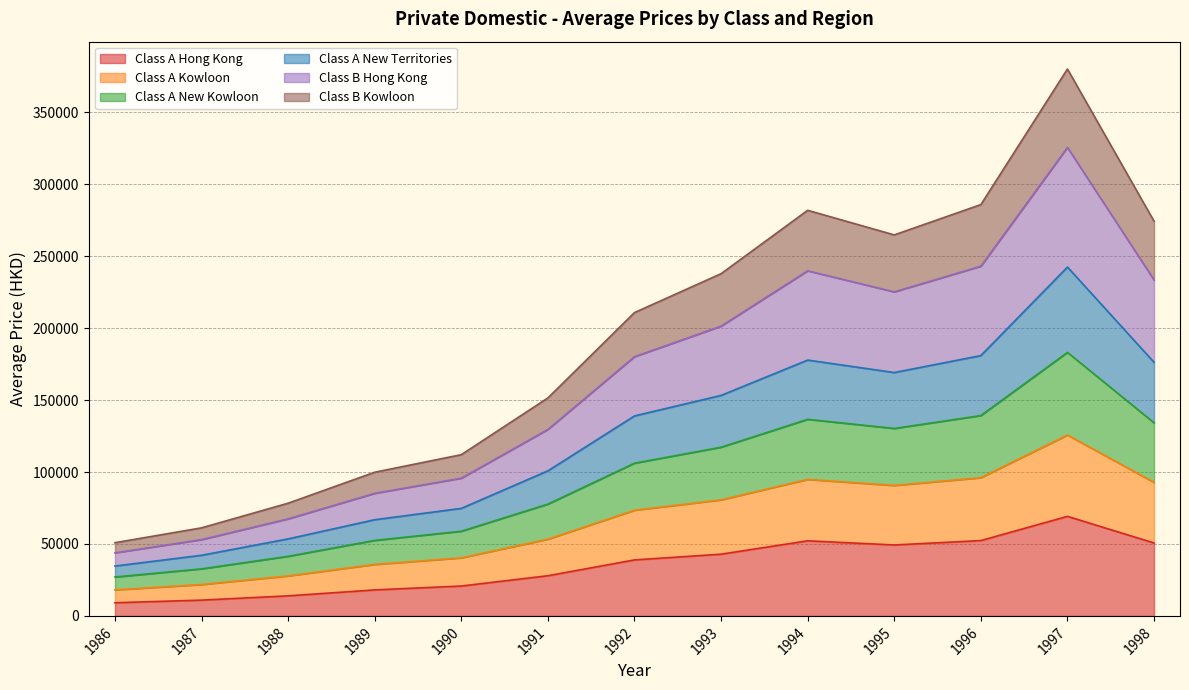

At which category is the sum across all series the highest?

1997